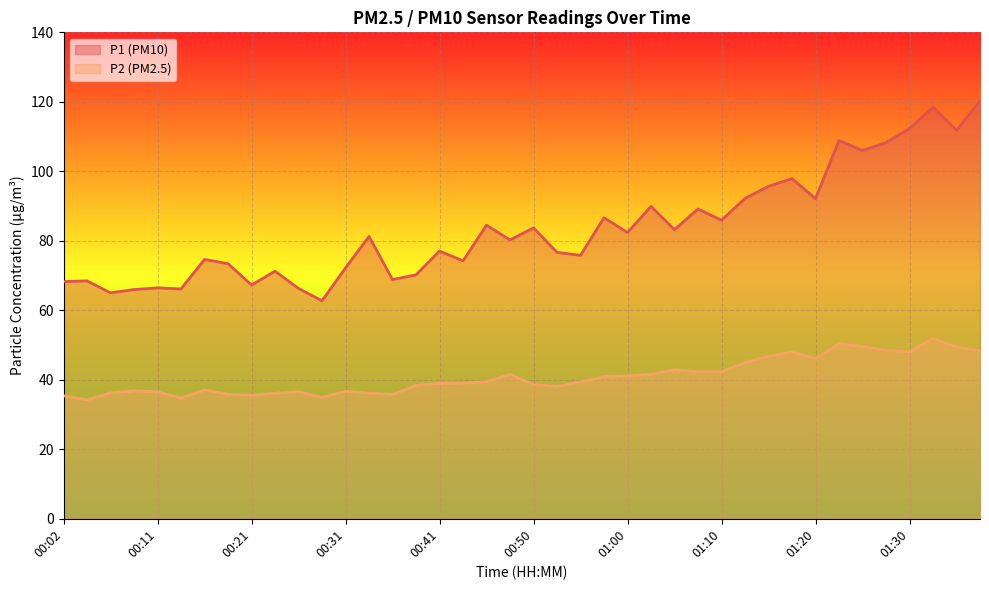

How many lines are shown in the chart?

2